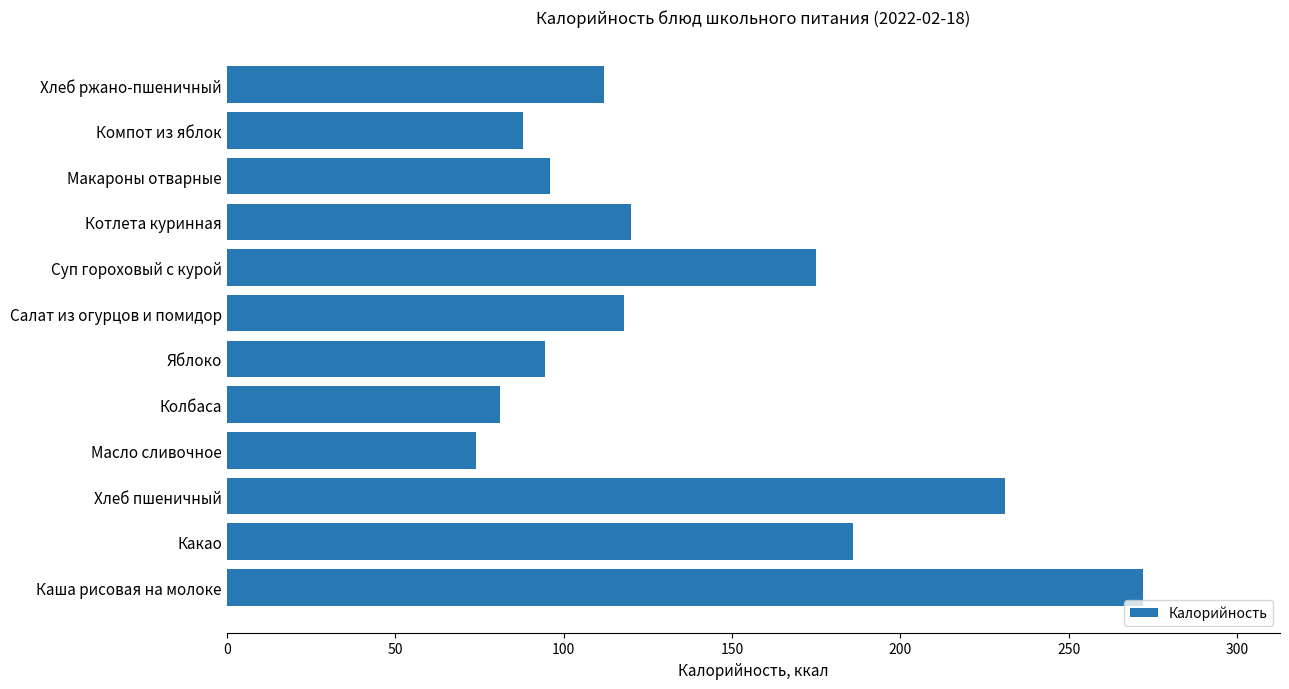

What is the change in value from Масло сливочное to Хлеб ржано-пшеничный?

+38.0